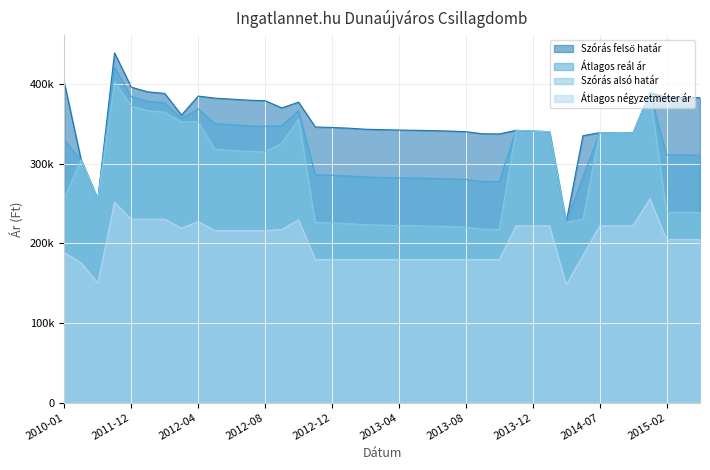

At which label does Átlagos reál ár first exceed 329497?

2011-11